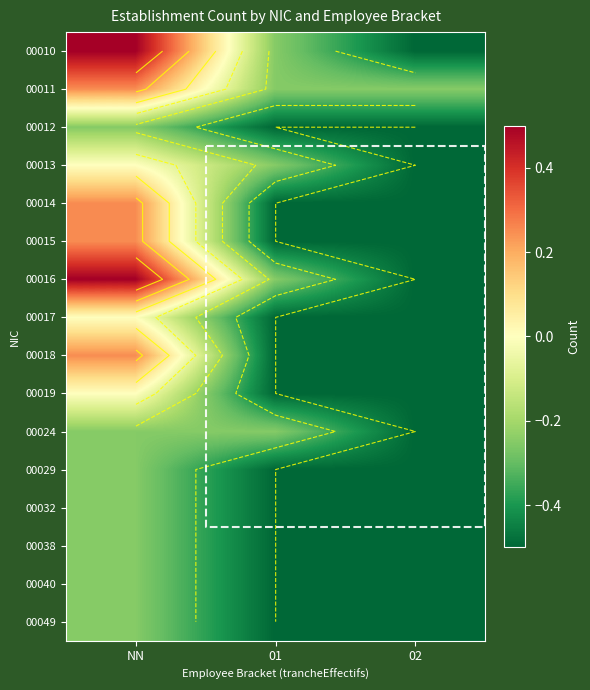

Is the value of 00019 at 01 greater than the value of 00024 at 01?

No